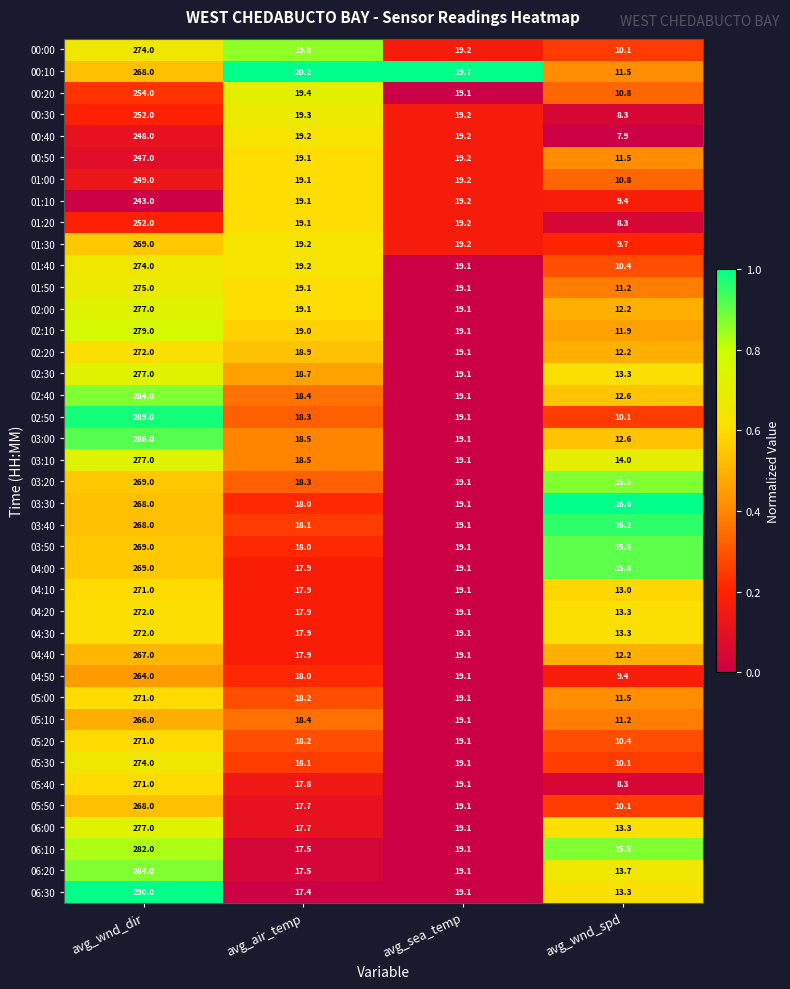

What is the difference between the highest and lowest values at avg_wnd_spd?

8.7